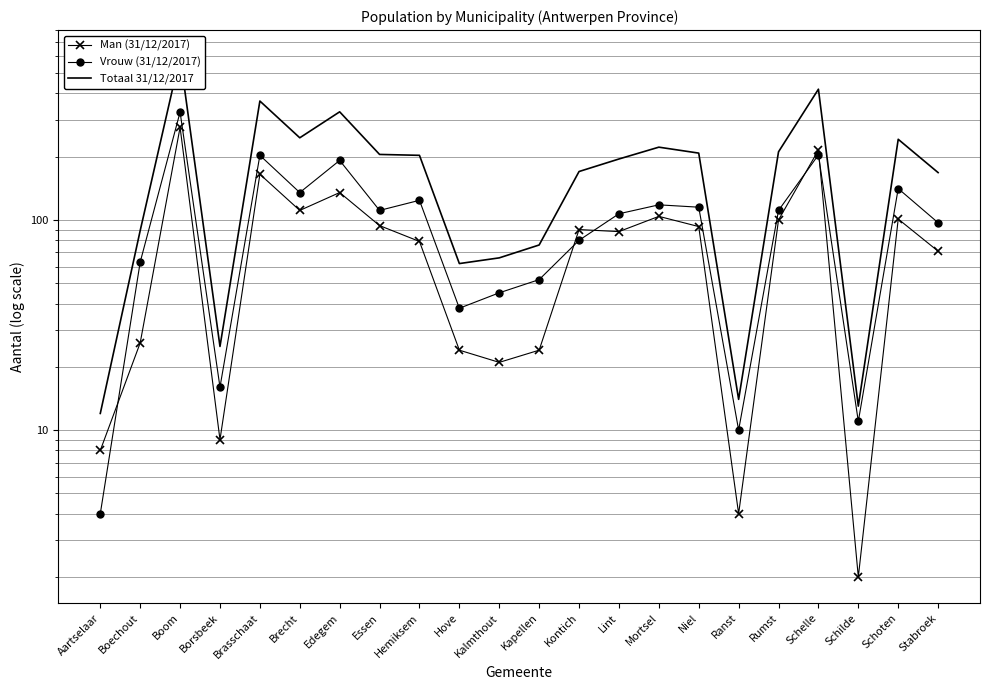

Between Brecht and Schilde, which series saw the biggest shift?

Totaal 31/12/2017